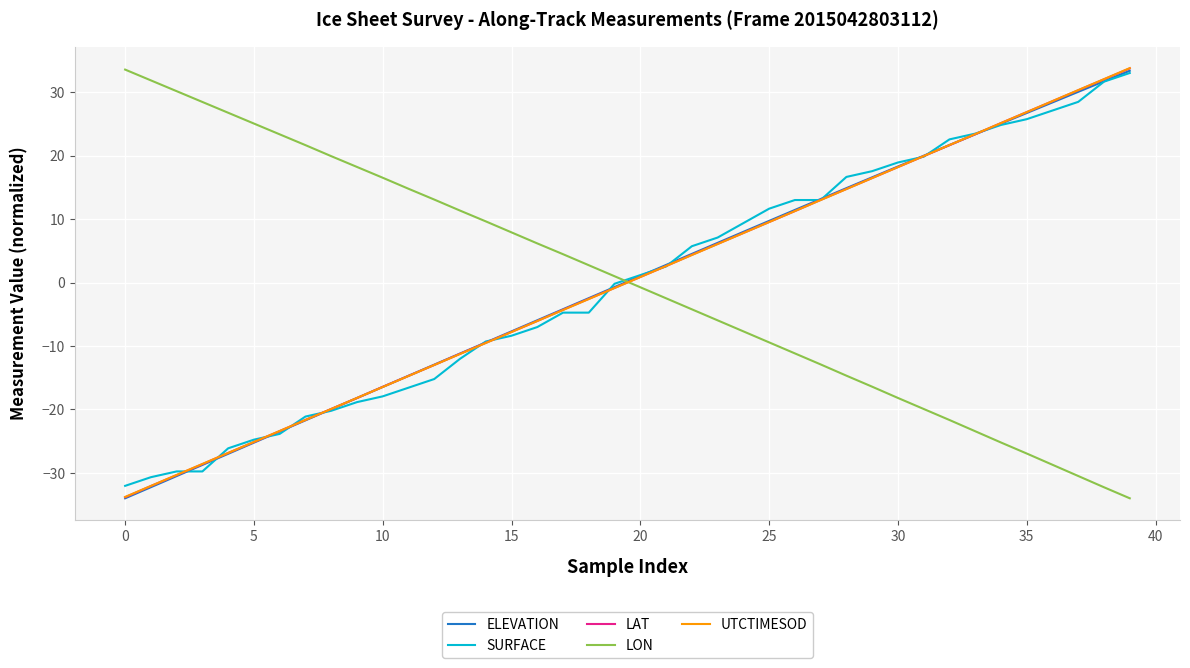

What is the maximum value shown in the chart?

33.8